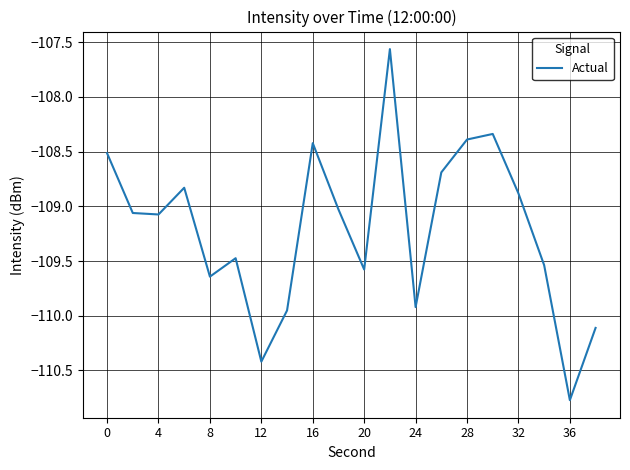

What is the smallest value displayed?

-110.8